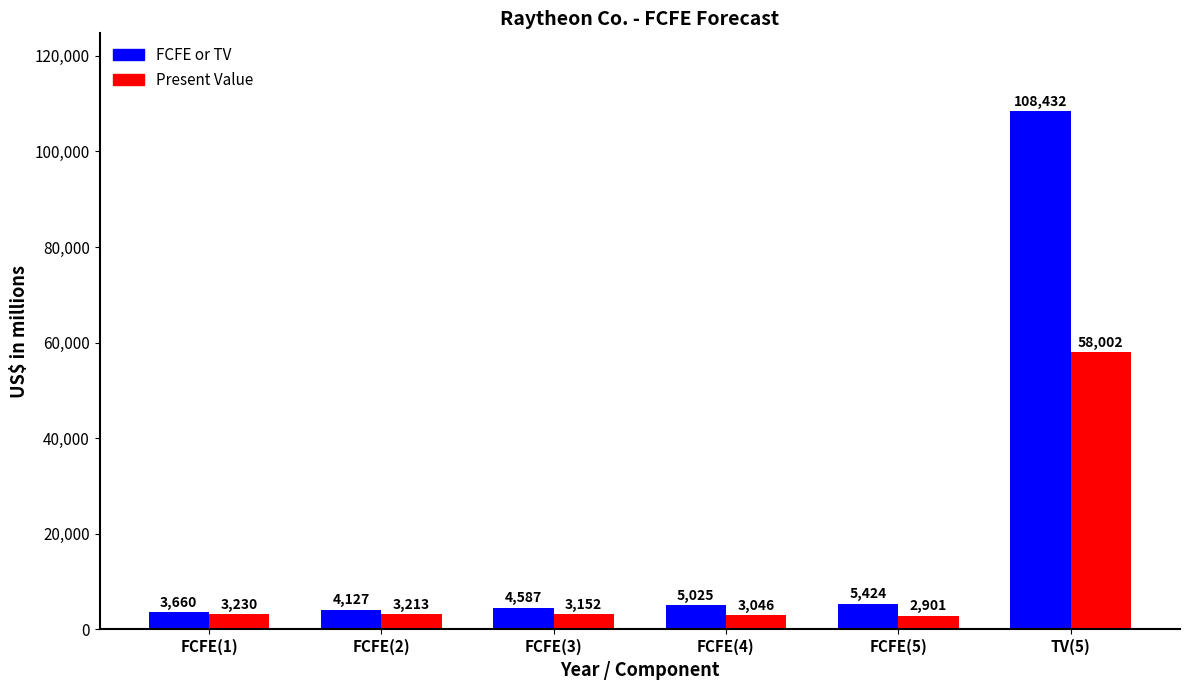

At which label is FCFE or TV closest to 56046?

FCFE(5)